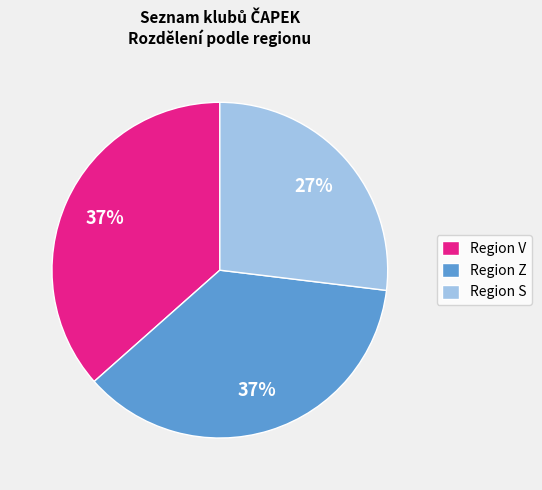

What is the ratio of the value at Region V to the value at Region Z?

1.0